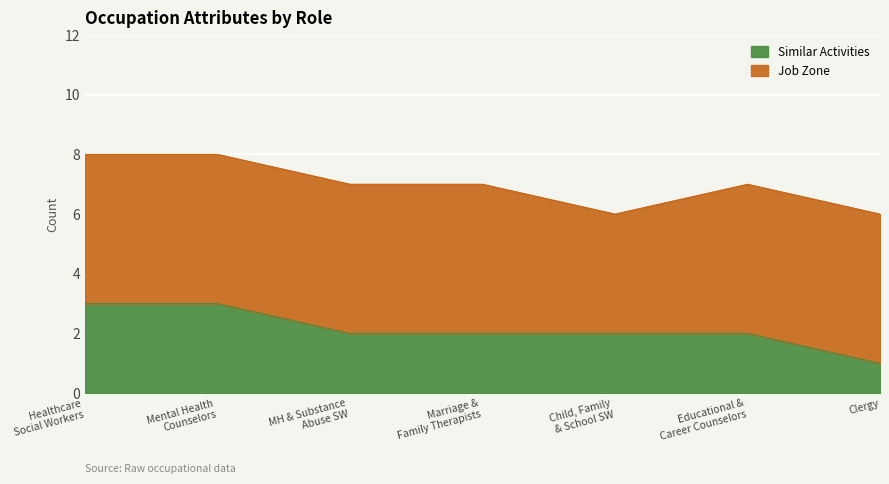

How many values are below 2?

1